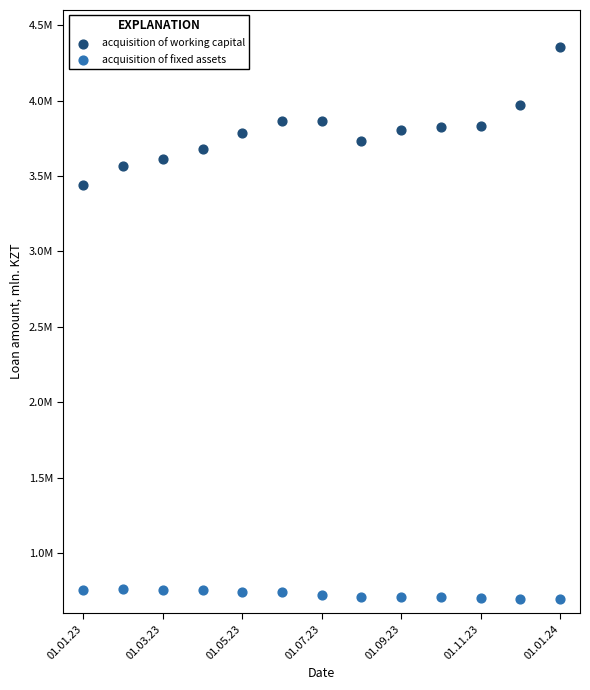

What are all the series names shown in the legend?

acquisition of working capital, acquisition of fixed assets